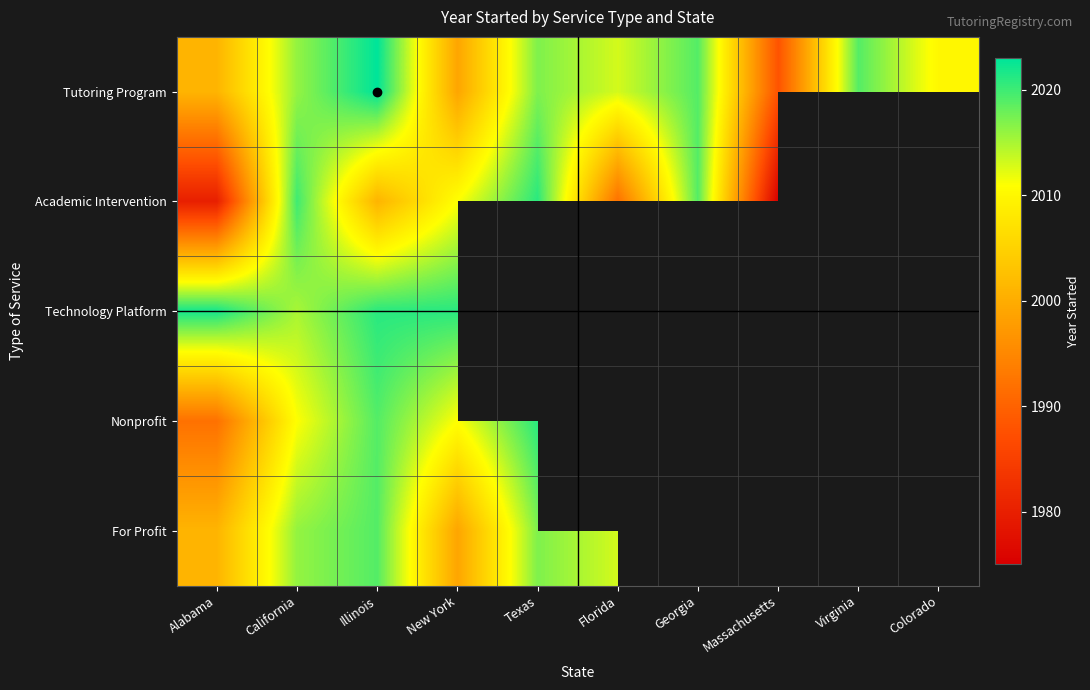

Rank the series at Alabama from lowest to highest value.

Academic Intervention, Nonprofit, Tutoring Program, For Profit, Technology Platform